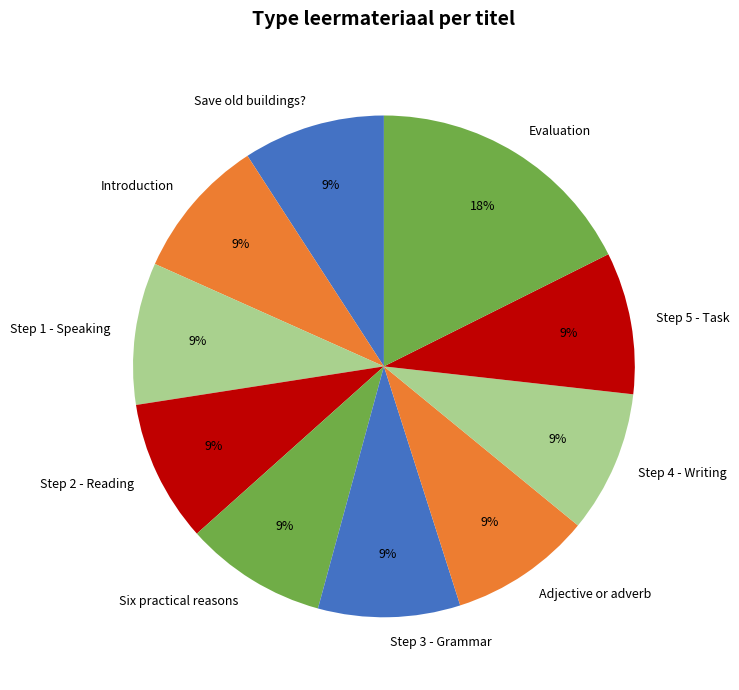

Which slice is the largest?

Evaluation